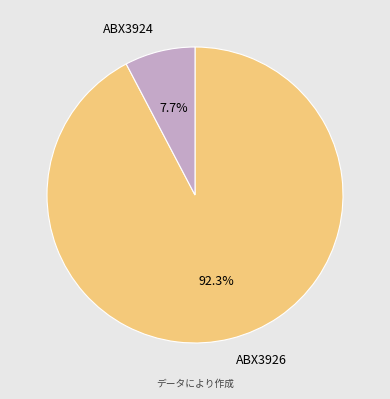

Which category has the biggest portion of the pie?

ABX3926